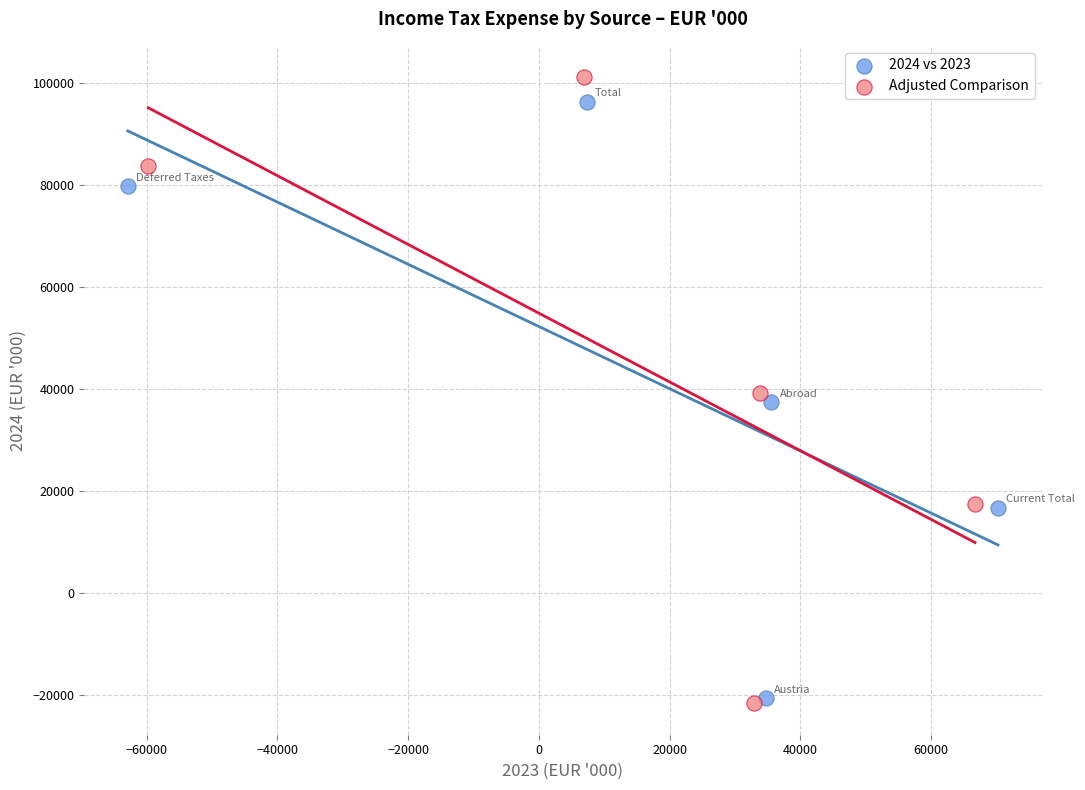

What are all the series names shown in the legend?

2024 vs 2023, Adjusted Comparison